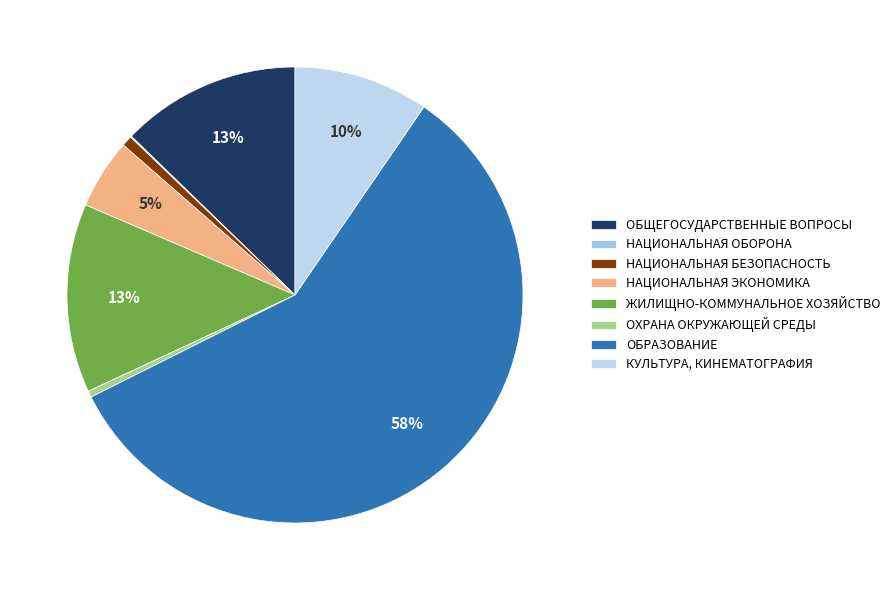

Is it true that КУЛЬТУРА, КИНЕМАТОГРАФИЯ is 1% of the pie?

False